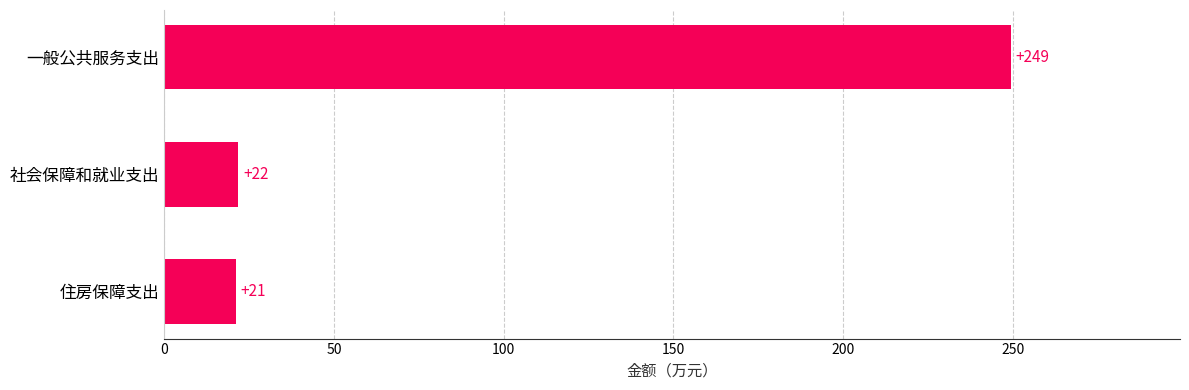

What is the average value?

97.3